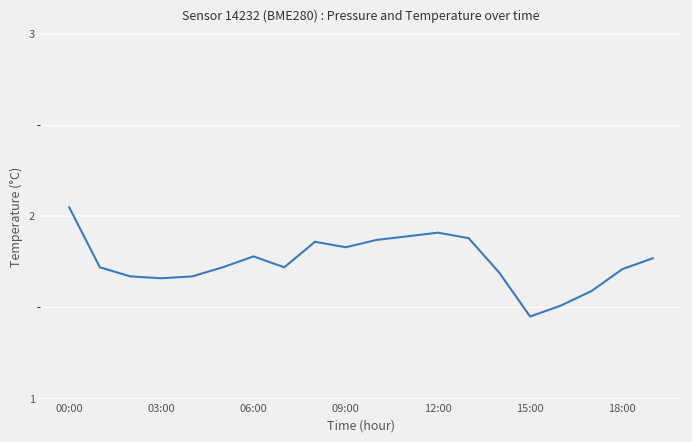

What is the difference between the maximum and minimum values?

0.6